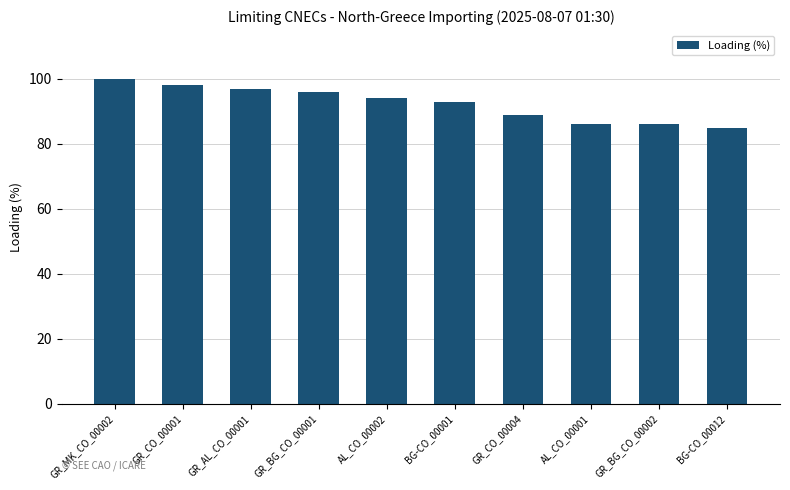

How many distinct data groups are displayed?

1